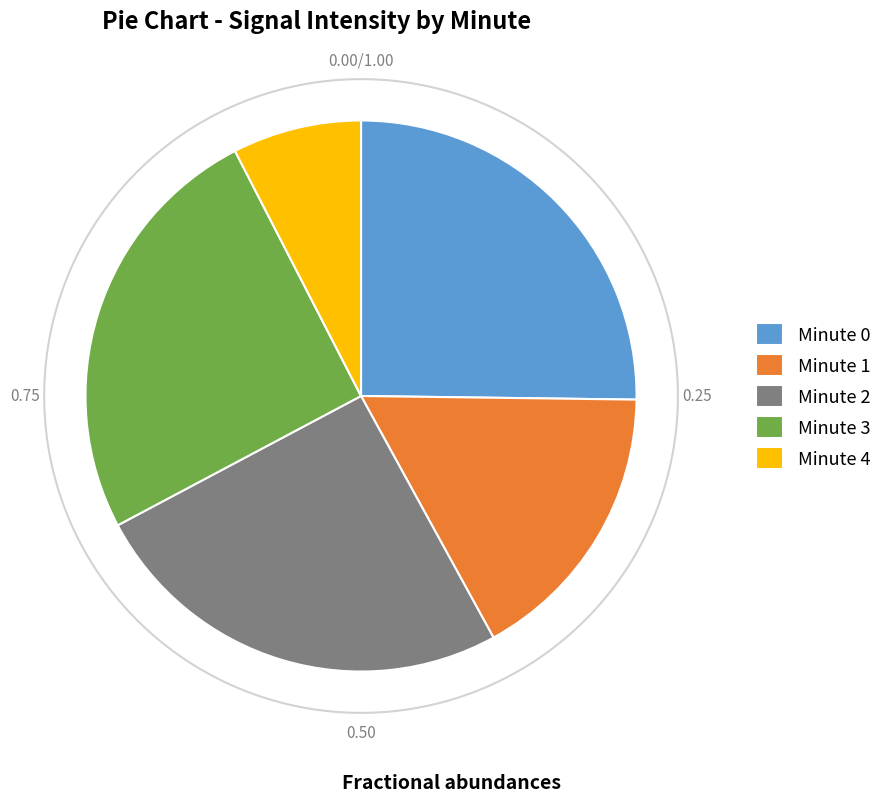

What percentage is the Minute 4 slice, to the nearest percent?

8%